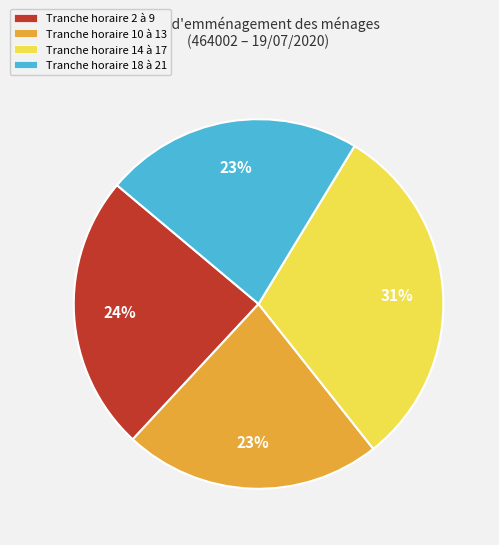

To the nearest percent, what portion does Tranche horaire 10 à 13 represent?

23%